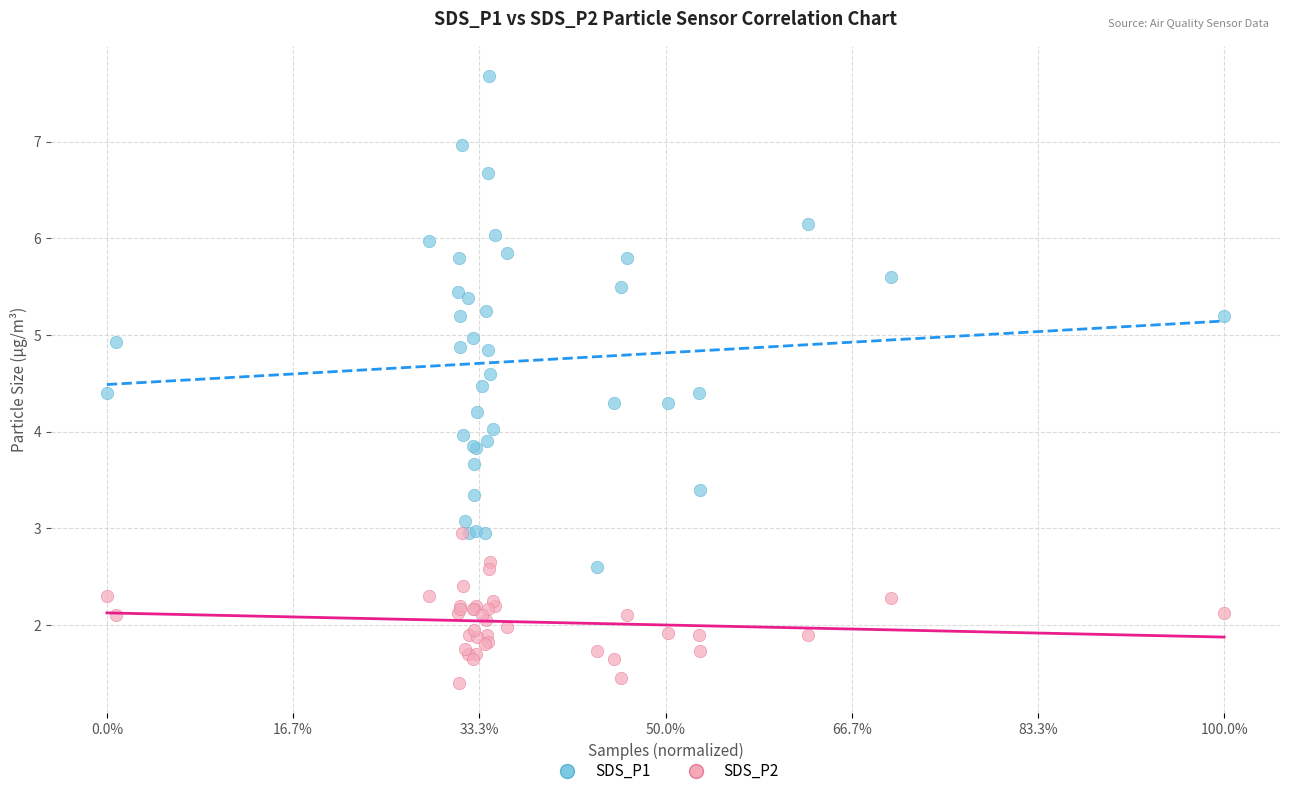

Which series contains the highest Y value?

SDS_P1